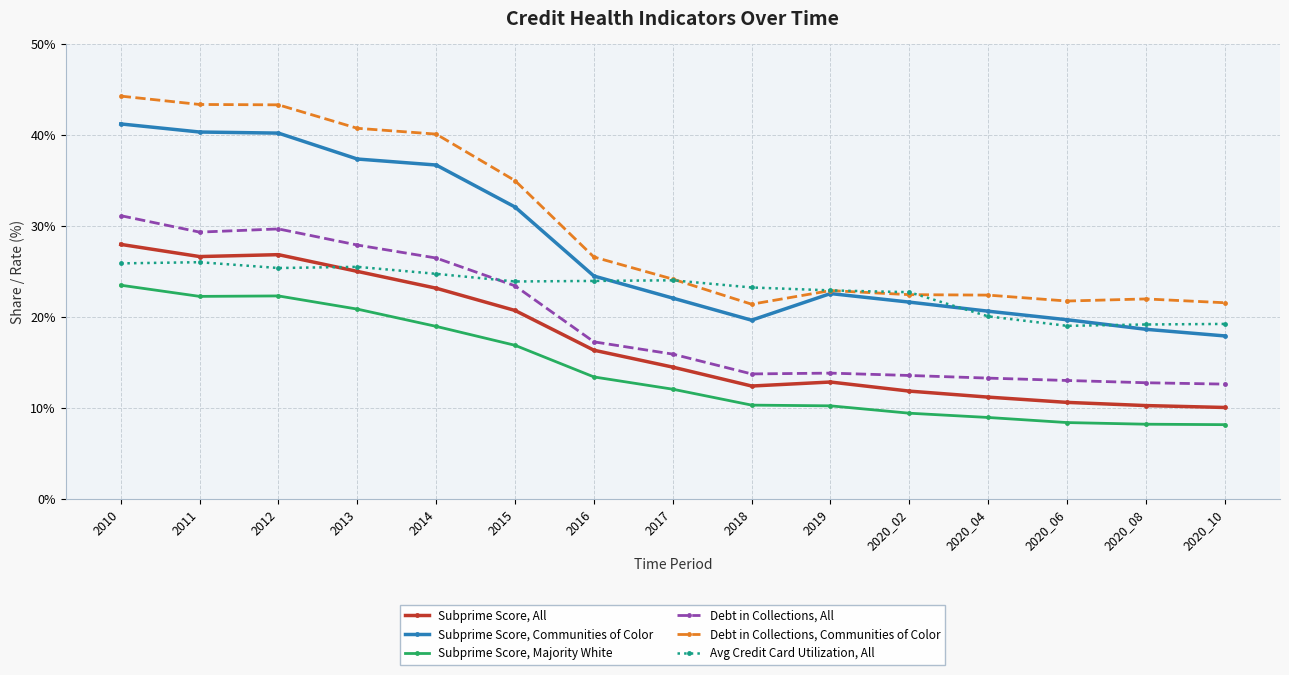

At which category is the sum across all series the highest?

2010